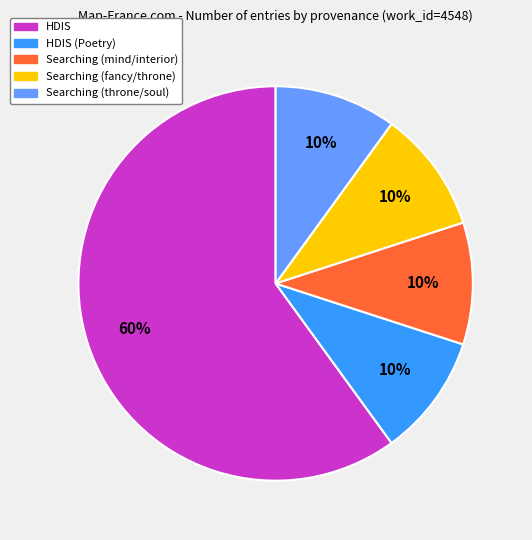

To the nearest percent, what is the difference between the largest and smallest slice percentages?

50%